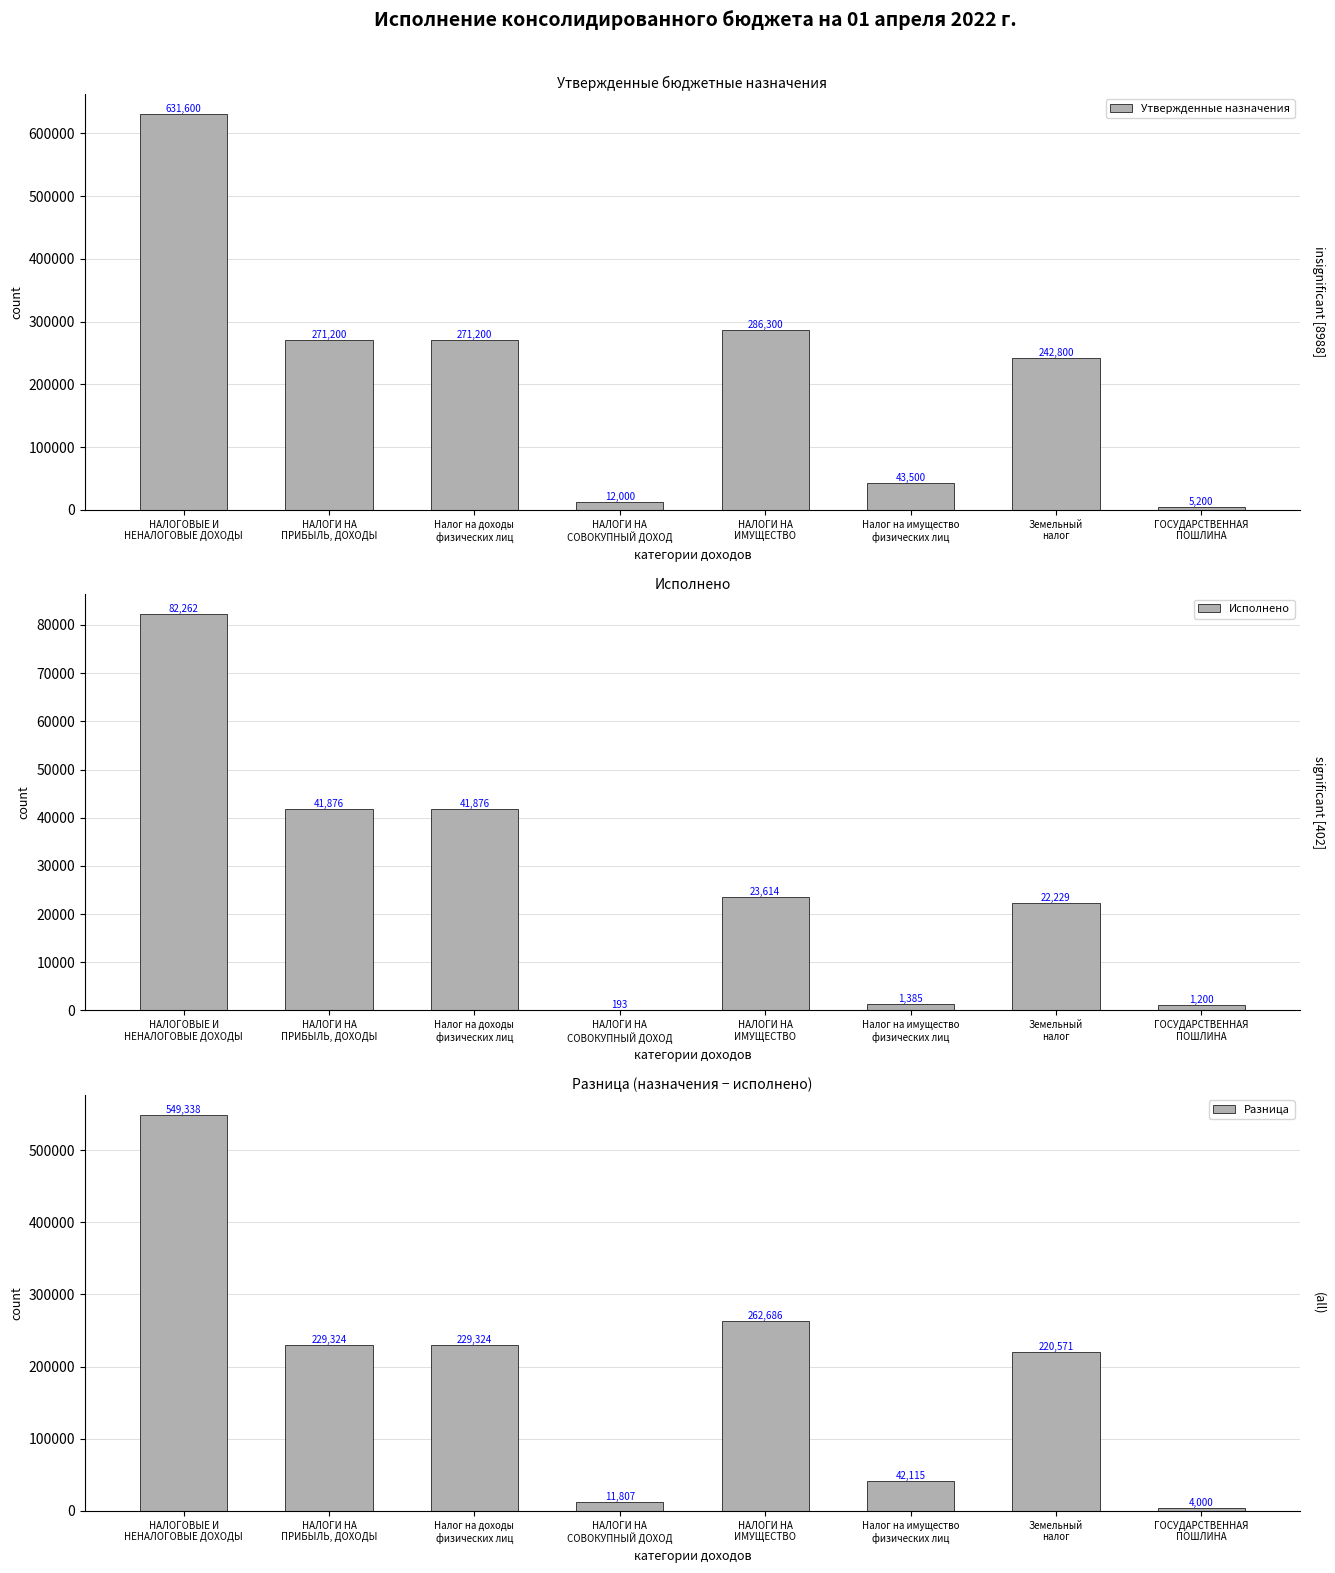

What is the total value across all series at Земельный
налог?

485600.0